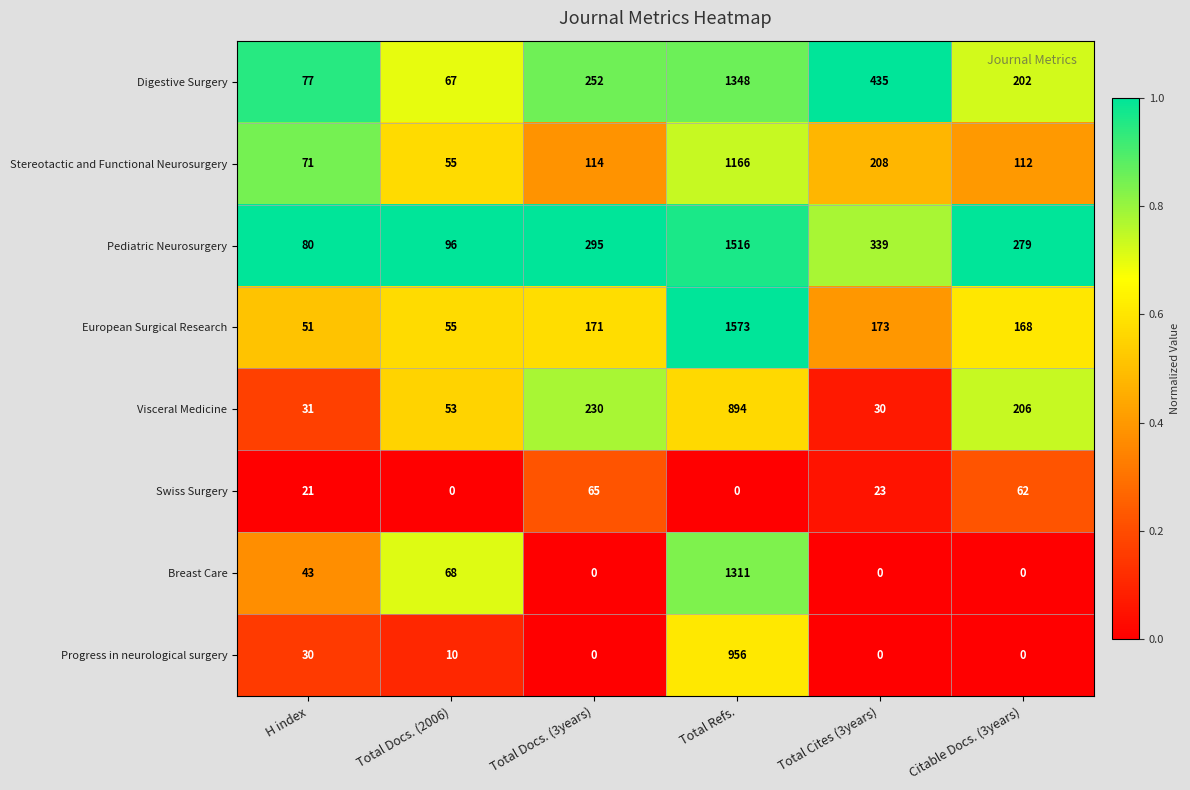

How many categories are shown in the chart?

6